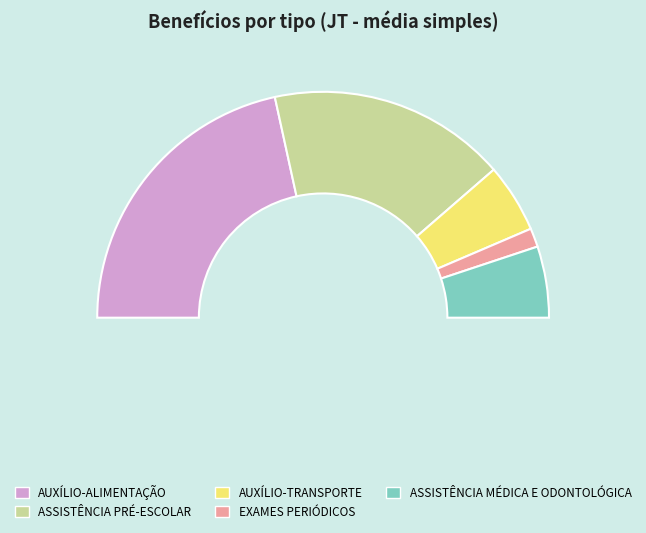

To the nearest percent, what is the combined percentage of ASSISTÊNCIA MÉDICA E ODONTOLÓGICA and AUXÍLIO-TRANSPORTE?

20%